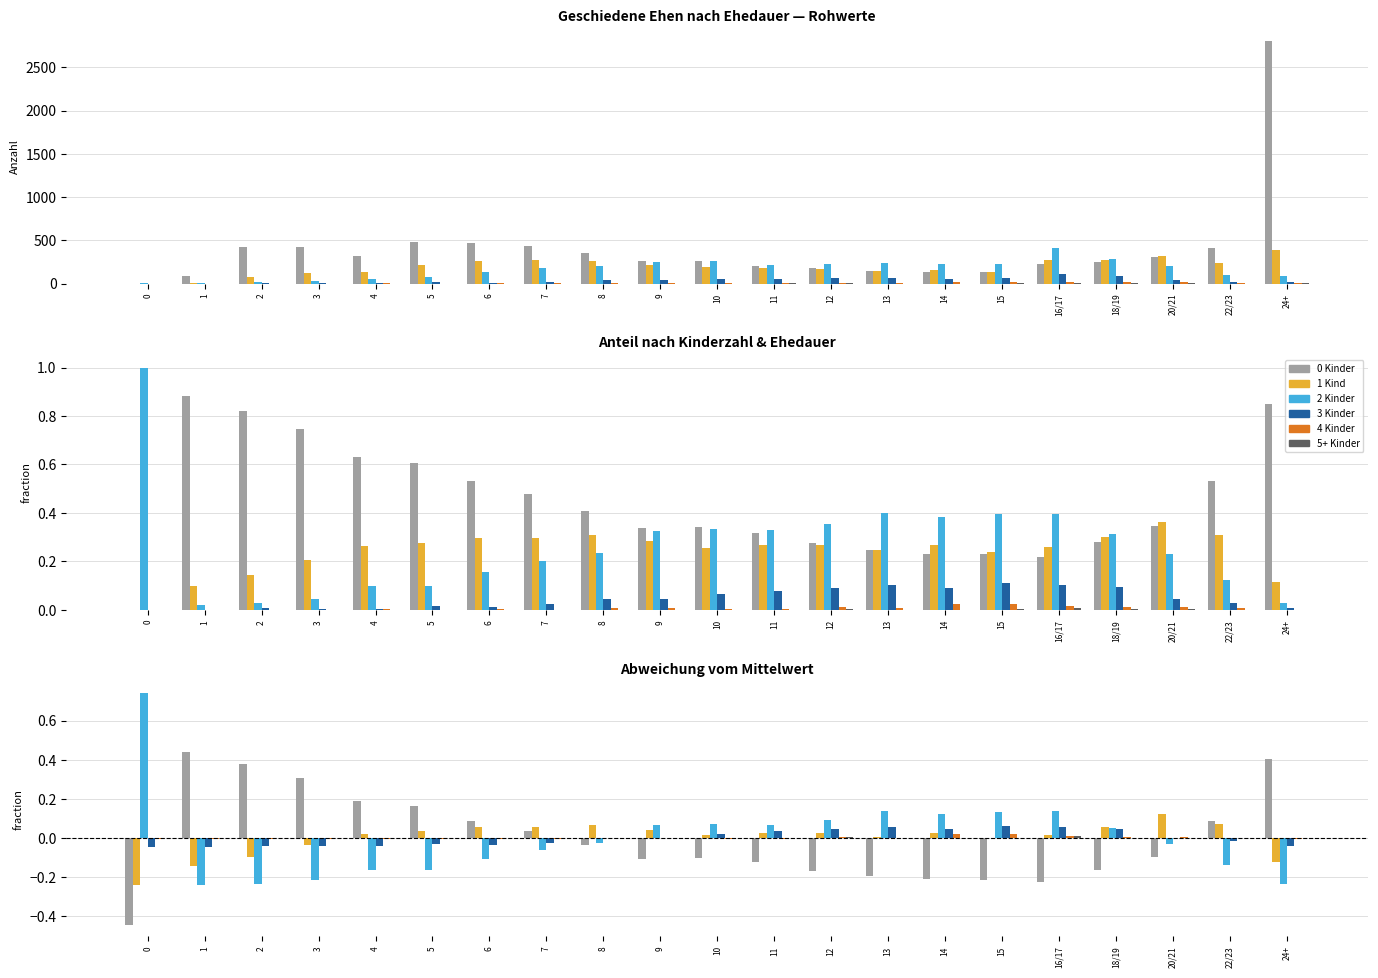

Rank the series by their maximum value, from lowest to highest.

5+ Kinder, 4 Kinder, 3 Kinder, 1 Kind, 0 Kinder, 2 Kinder